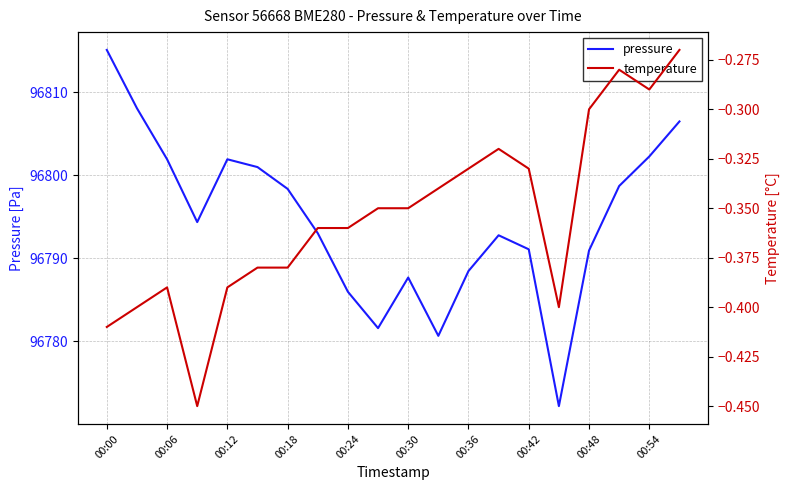

What are all the series names shown in the legend?

pressure, temperature